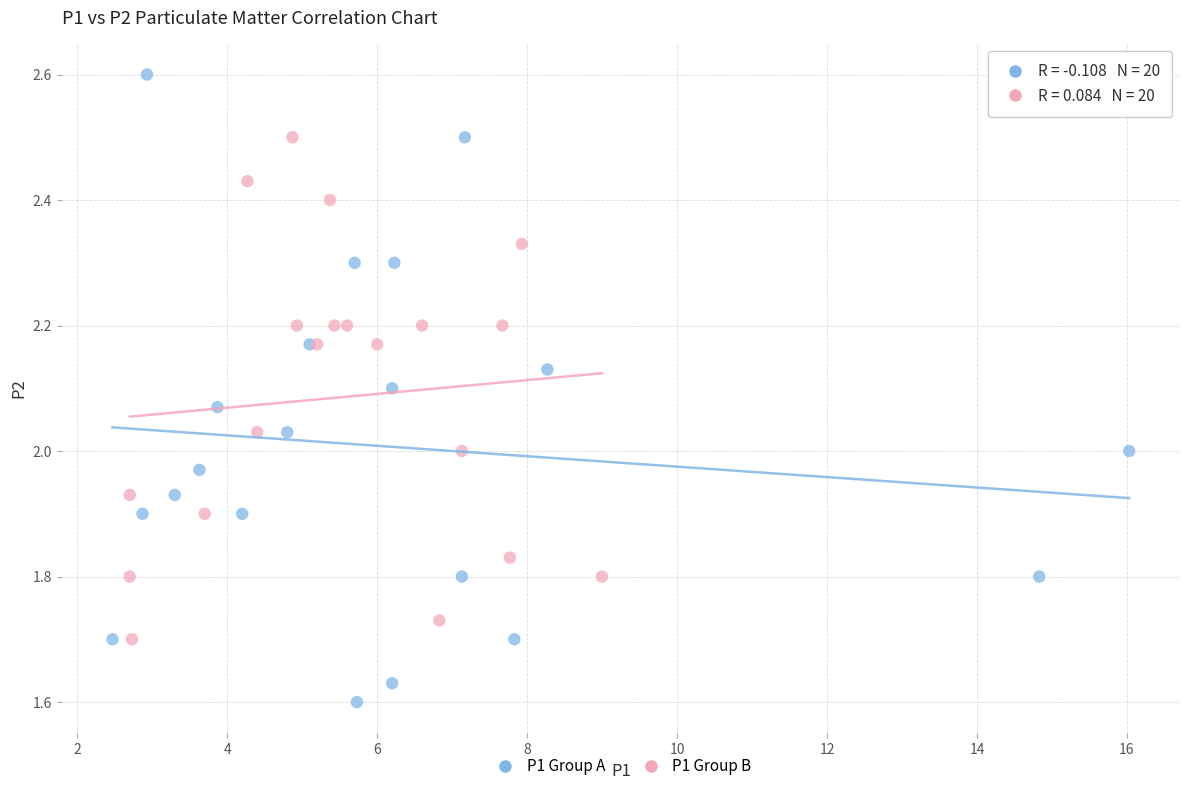

Which series has the widest spread of Y values?

P1 Group A